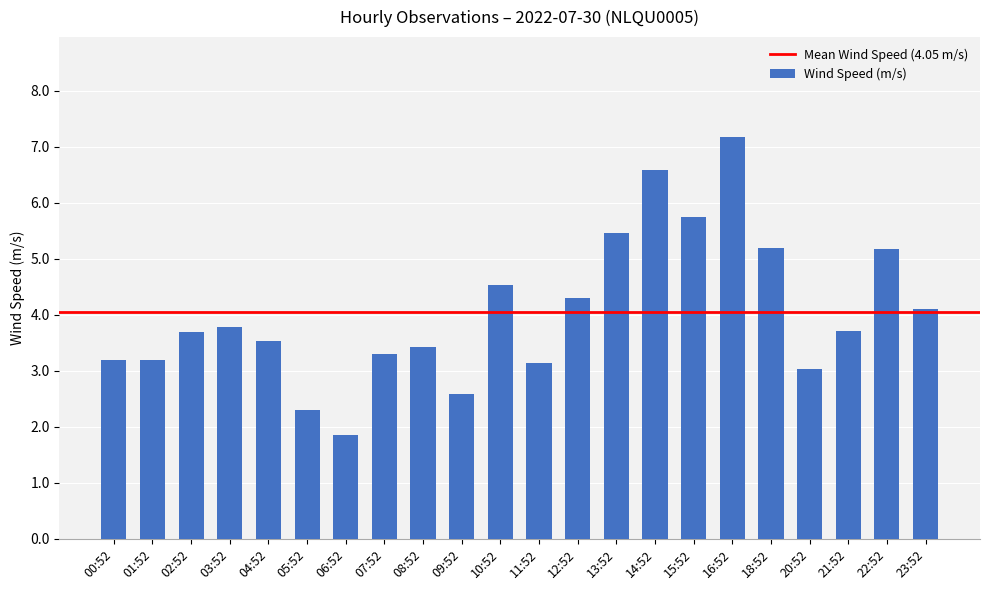

Is it true that the value at 16:52 is 7.2?

True